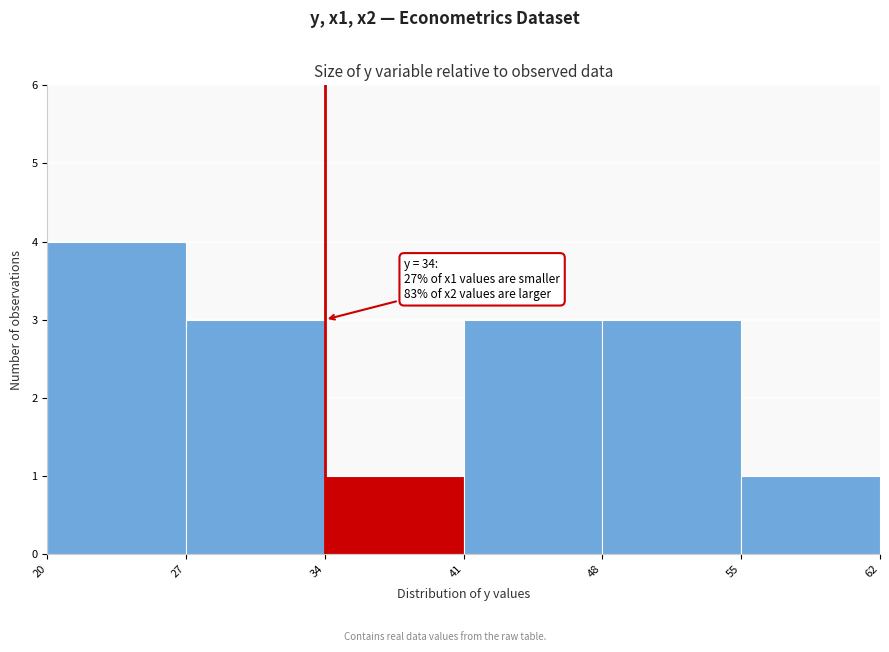

Which range on the x-axis has the tallest bar?

20 to 27